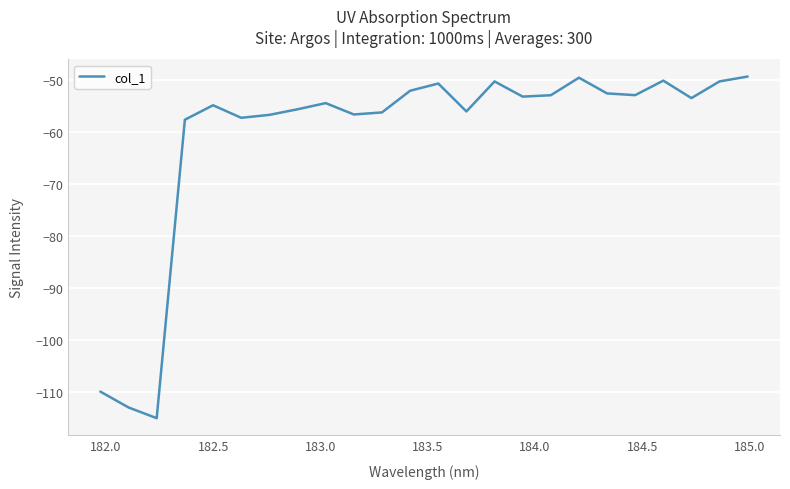

What is the difference between the maximum and minimum values?

65.7